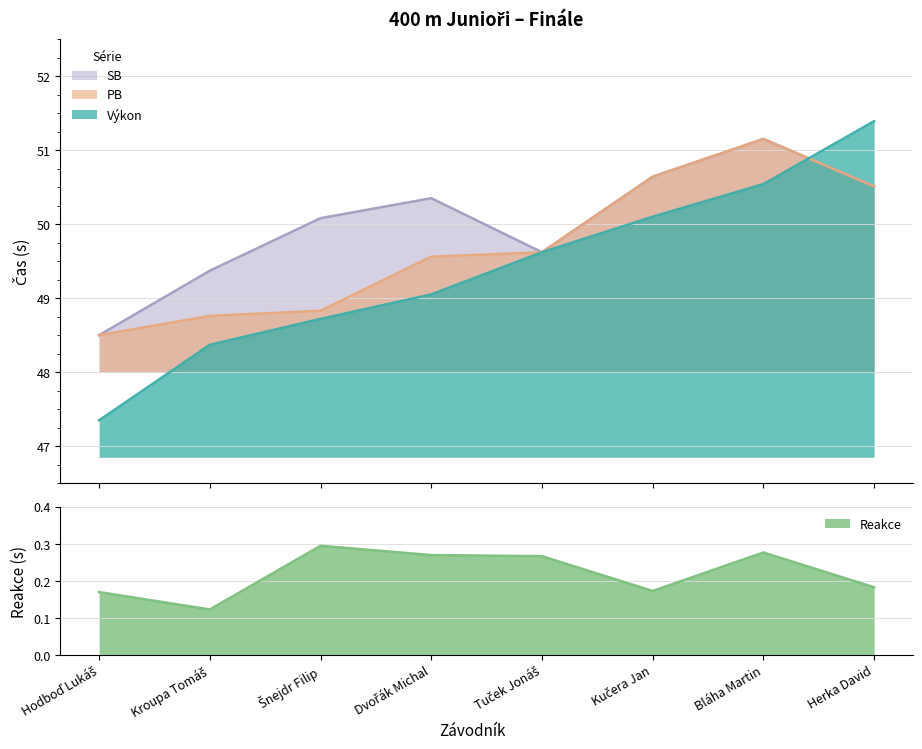

What is the label of the 2nd point from the left?

Kroupa Tomáš